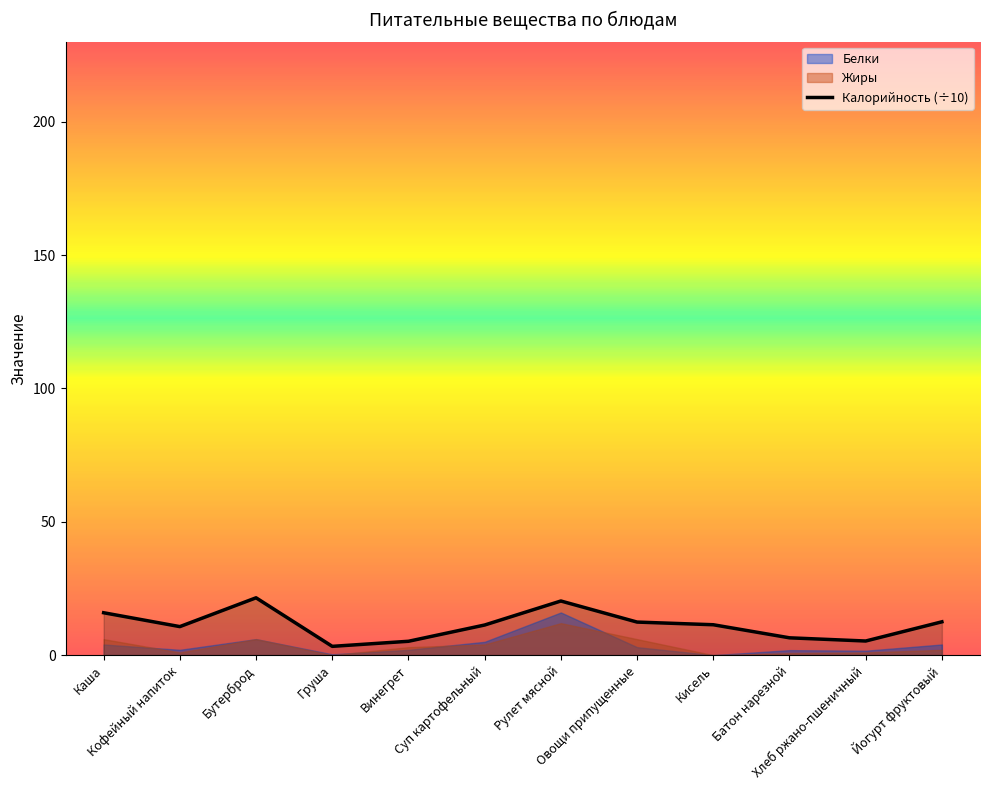

Reading left to right, list all the values displayed in this chart.

15.9	10.7	21.5	3.3	5.2	11.3	20.3	12.4	11.4	6.5	5.3	12.5